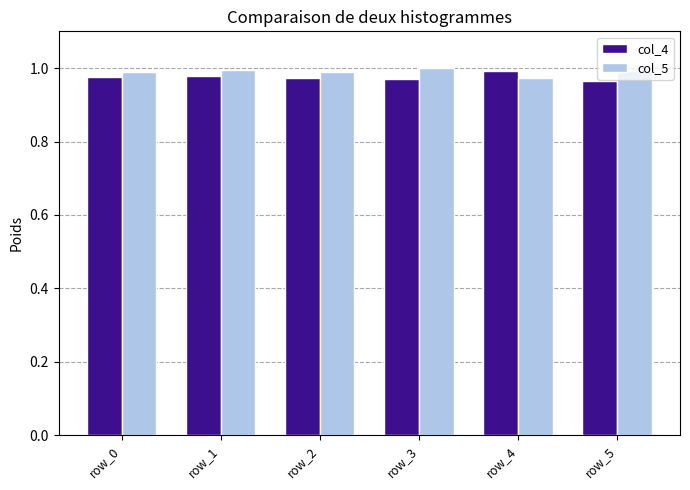

What is the total value across all series at row_2?

2.0